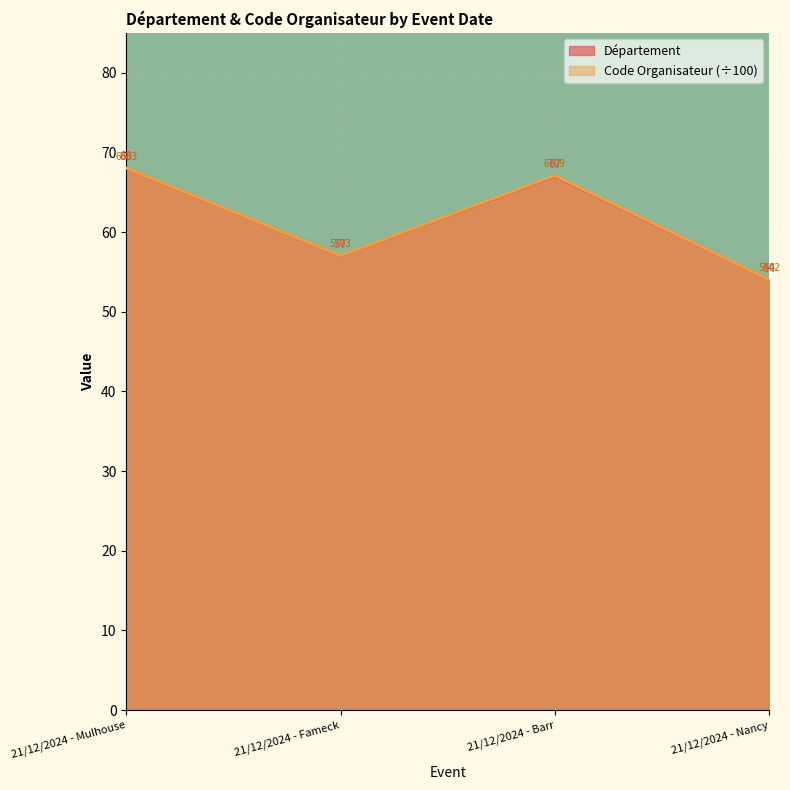

Does the chart display data point markers on the line(s)?

No